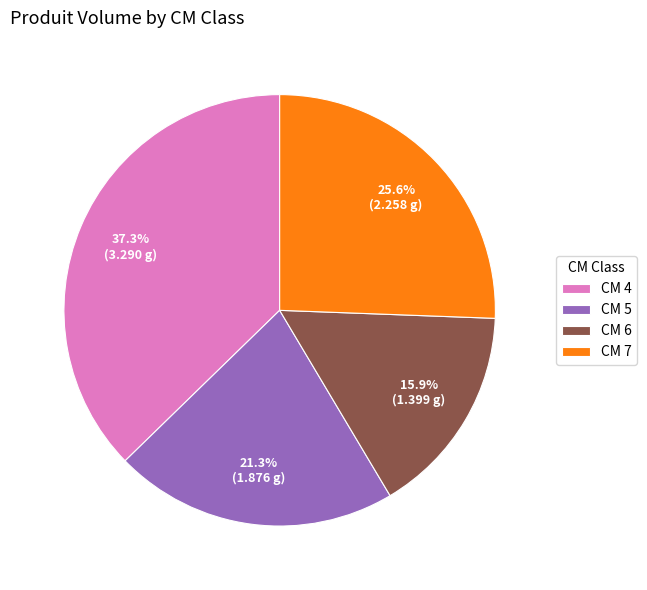

Combined, do CM 7 and CM 4 account for over 50%?

Yes